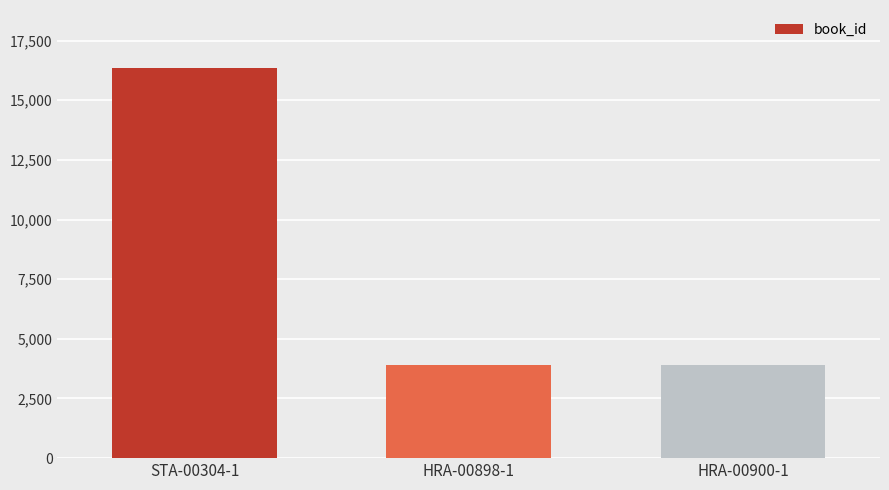

The value at STA-00304-1 is 9933. True or false?

False